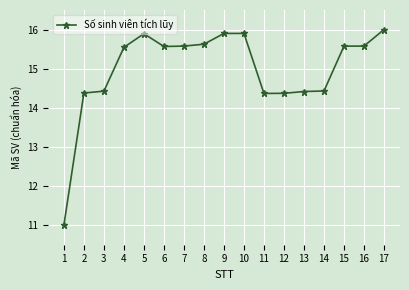

Is this an area chart (filled region under the line)?

No